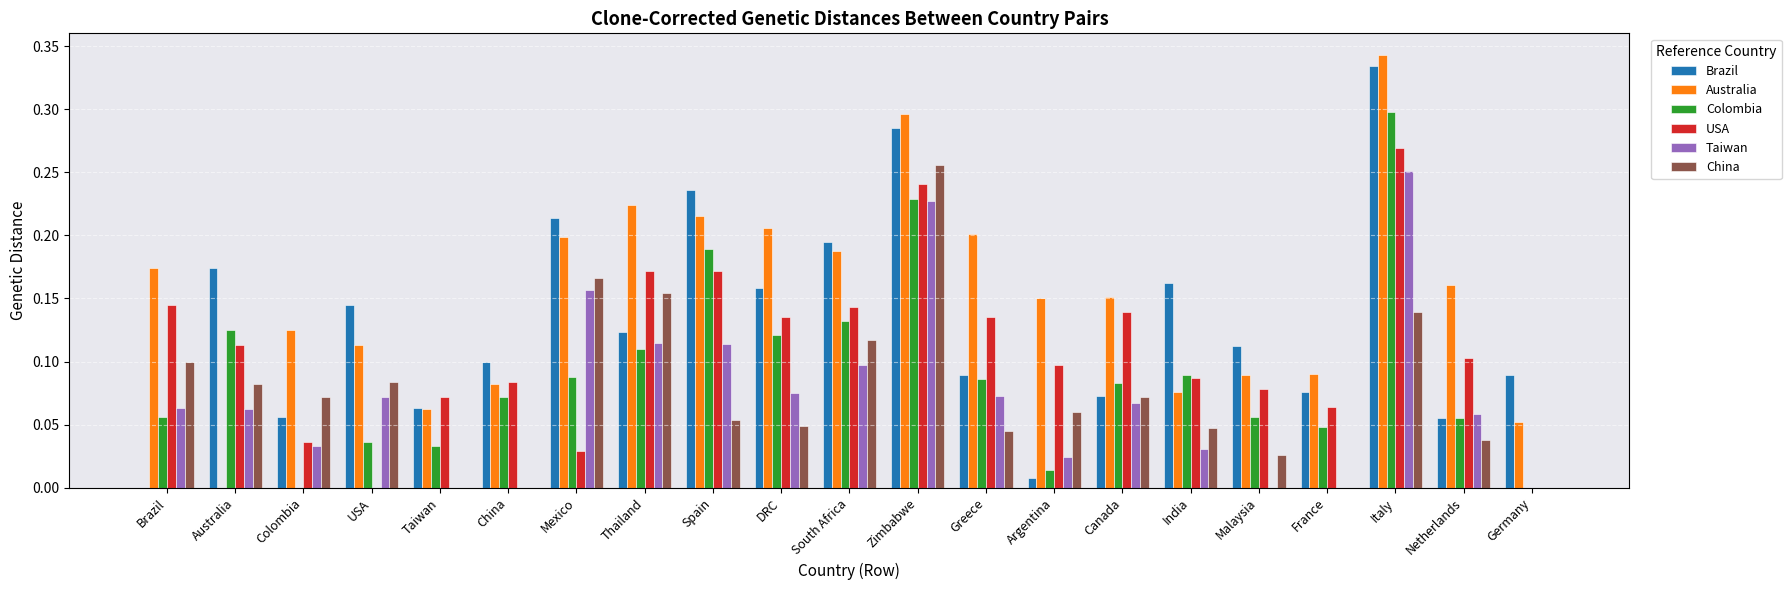

Which series has the largest total across all categories?

Australia